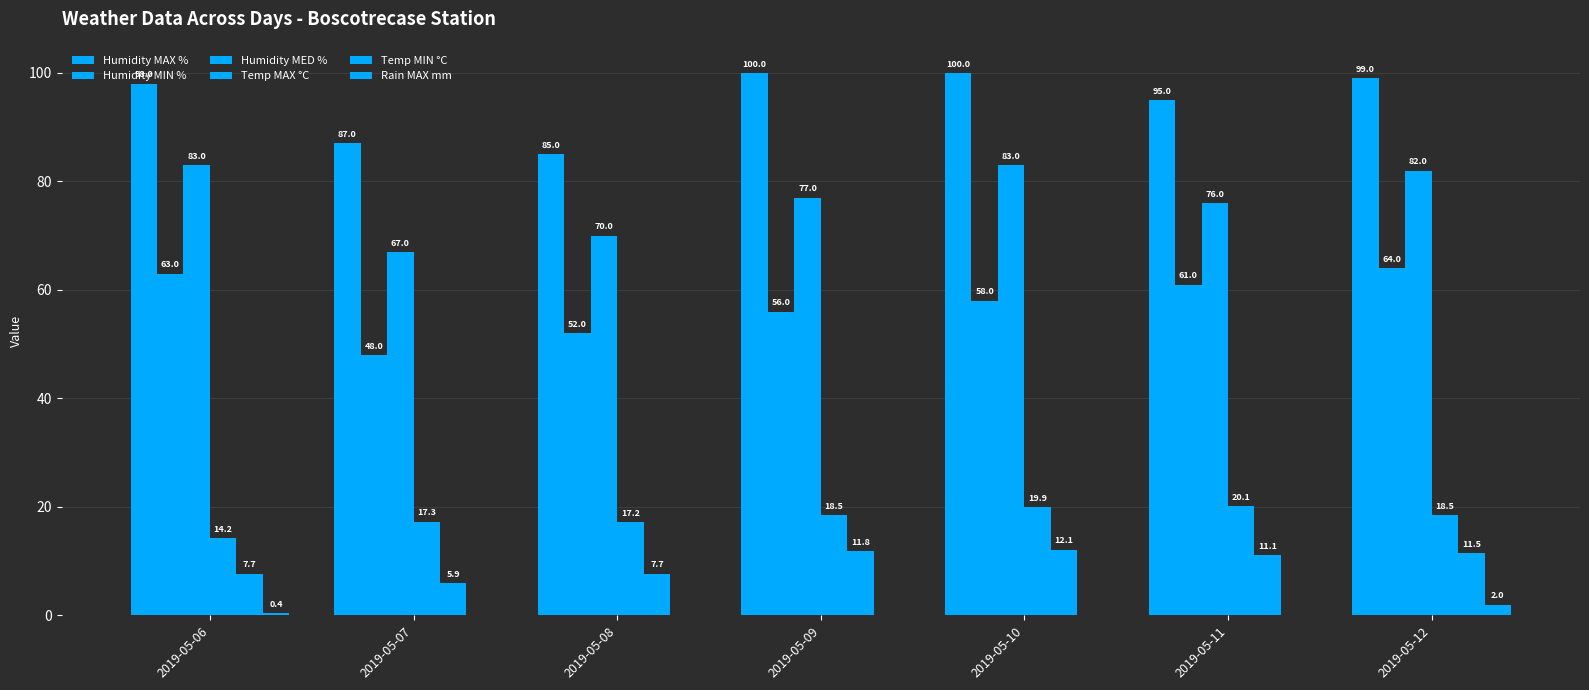

What is the total value across all series at 2019-05-11?

263.2